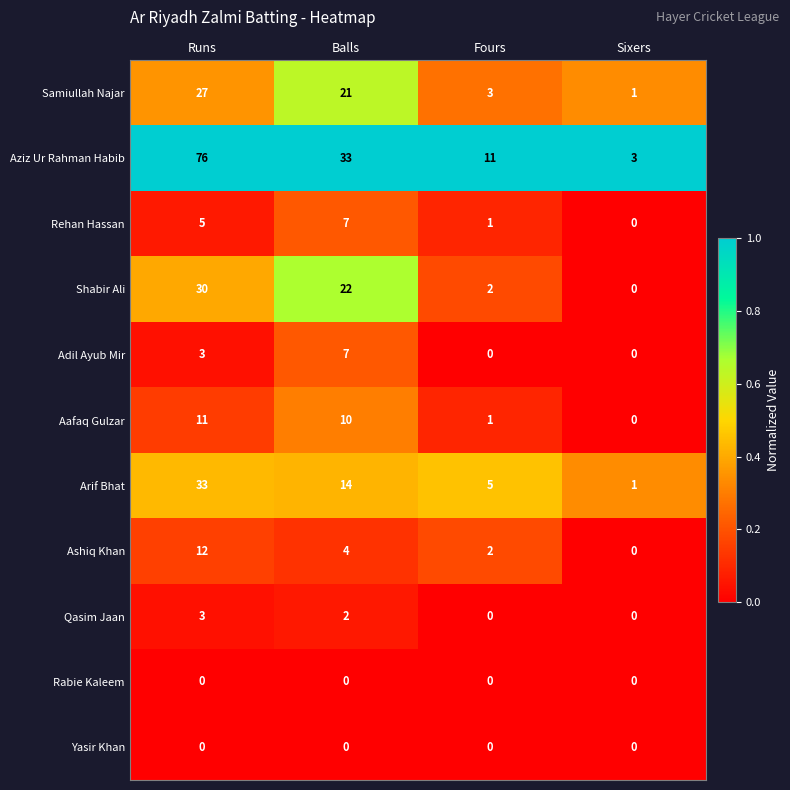

What is the difference between the maximum and second lowest values in the Arif Bhat series?

28